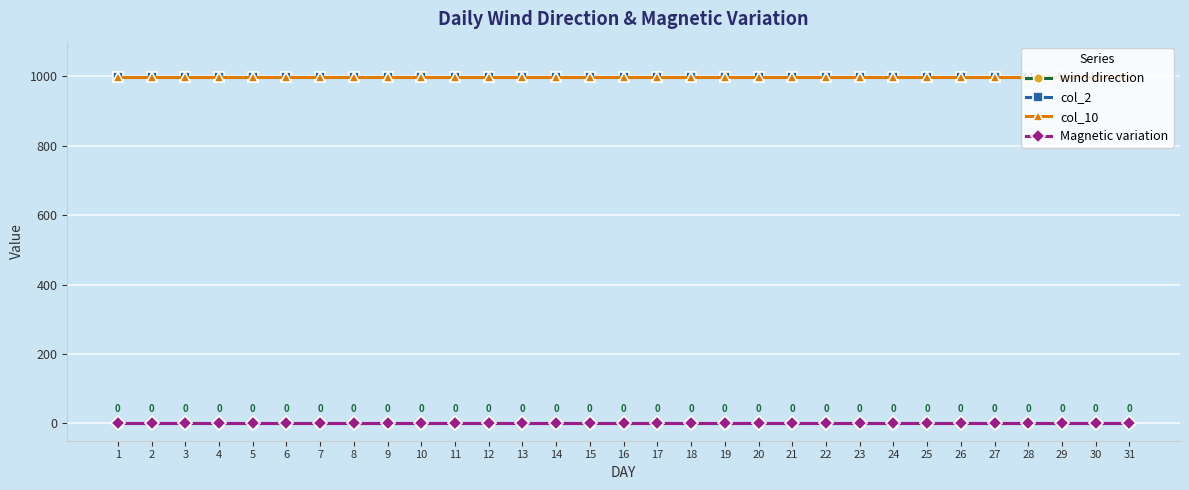

Reading left to right, list all the values displayed in this chart.

wind direction: 0	0	0	0	0	0	0	0	0	0	0	0	0	0	0	0	0	0	0	0	0	0	0	0	0	0	0	0	0	0	0
col_2: 999	999	999	999	999	999	999	999	999	999	999	999	999	999	999	999	999	999	999	999	999	999	999	999	999	999	999	999	999	999	999
col_10: 999	999	999	999	999	999	999	999	999	999	999	999	999	999	999	999	999	999	999	999	999	999	999	999	999	999	999	999	999	999	999
Magnetic variation: 0	0	0	0	0	0	0	0	0	0	0	0	0	0	0	0	0	0	0	0	0	0	0	0	0	0	0	0	0	0	0